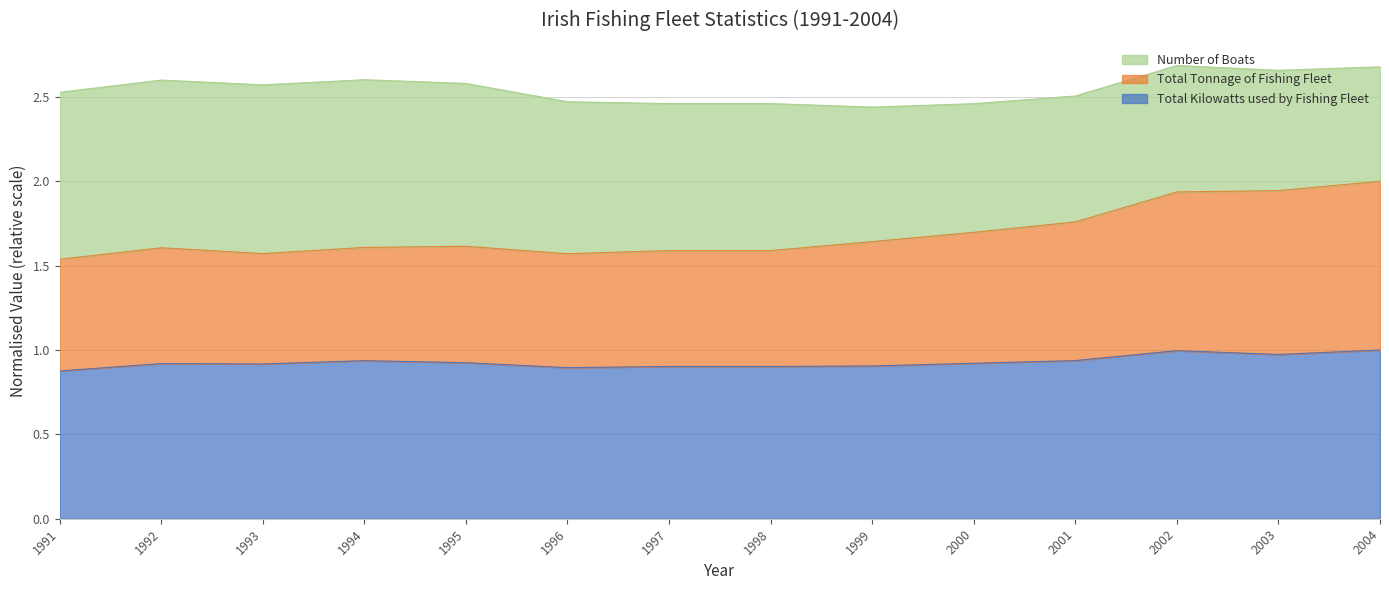

True or false: Total Kilowatts used by Fishing Fleet has a value of 0.9 at 1996.

True